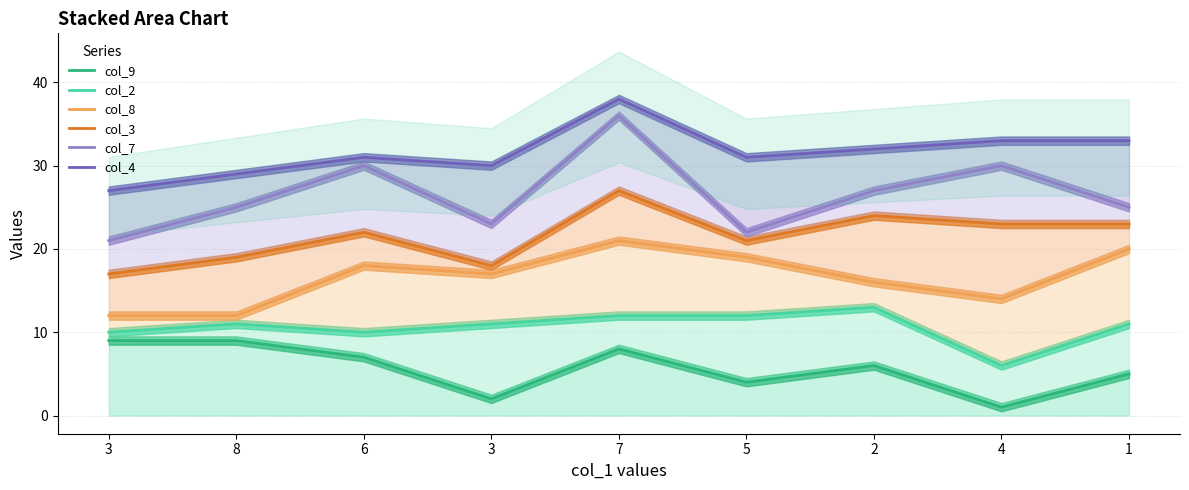

What is the average value of the col_7 series?

27